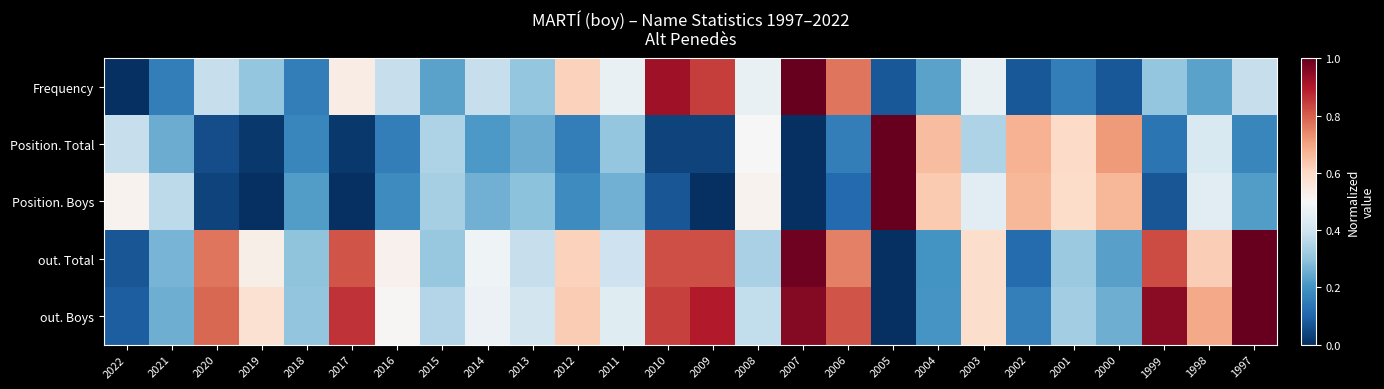

What is the difference between the highest and lowest values at 2004?

0.5